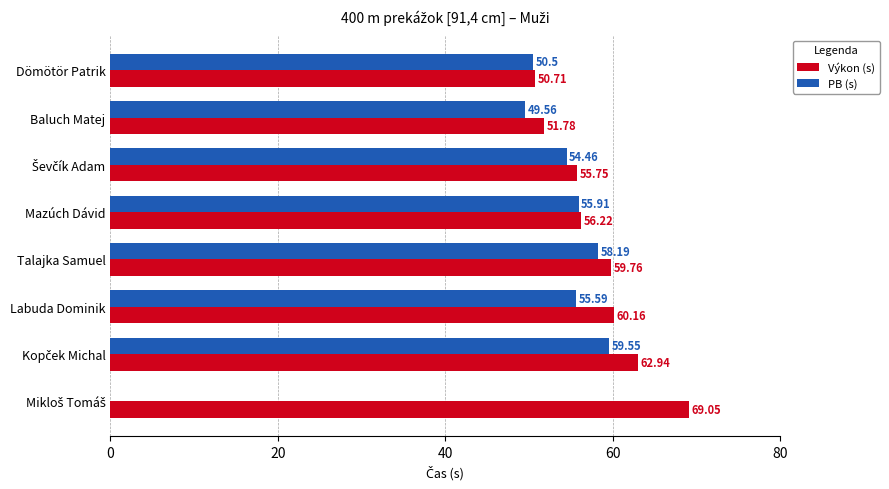

How many values in the Výkon (s) series are below 59?

4